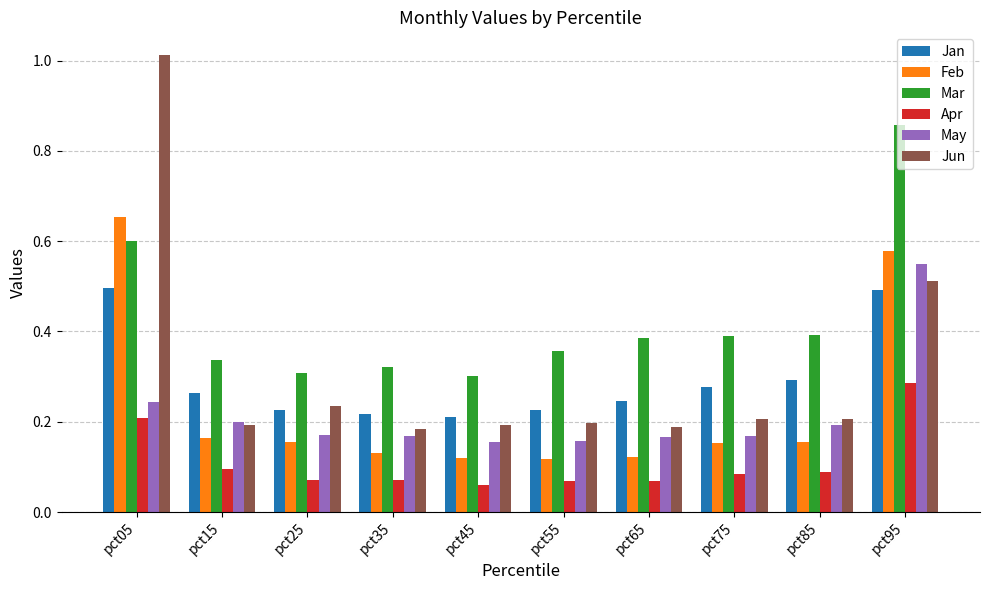

The Jun series shows 0.5 at pct95. True or false?

True